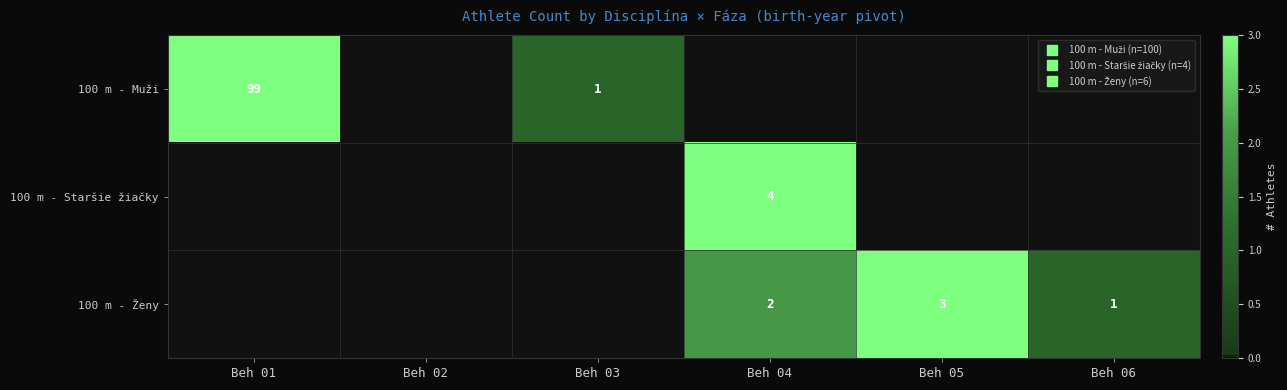

Which series changed the most between Beh 03 and Beh 04?

100 m - Staršie žiačky